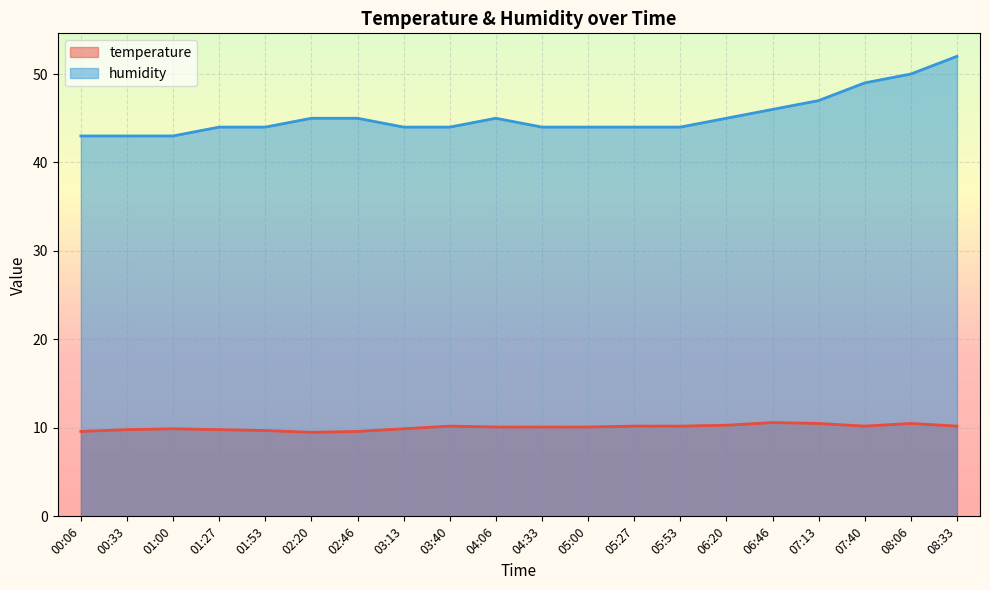

Is it true that temperature equals 14.9 at 06:20?

False